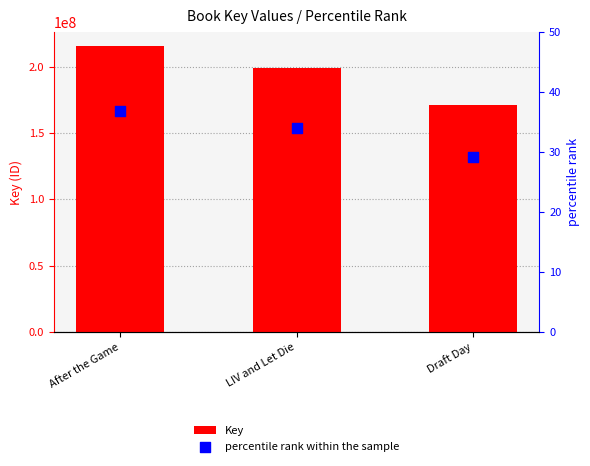

Is the value of percentile rank within the sample at Draft Day greater than the value of Key at LIV and Let Die?

No